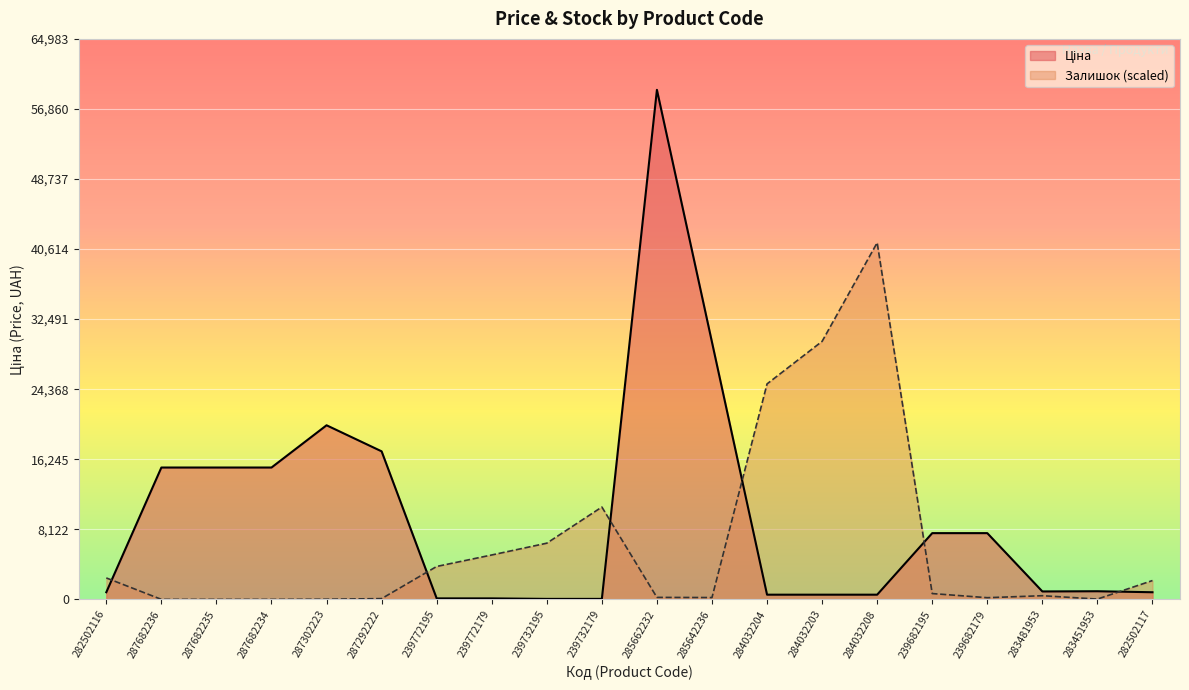

How many data points in Ціна are above 944?

10